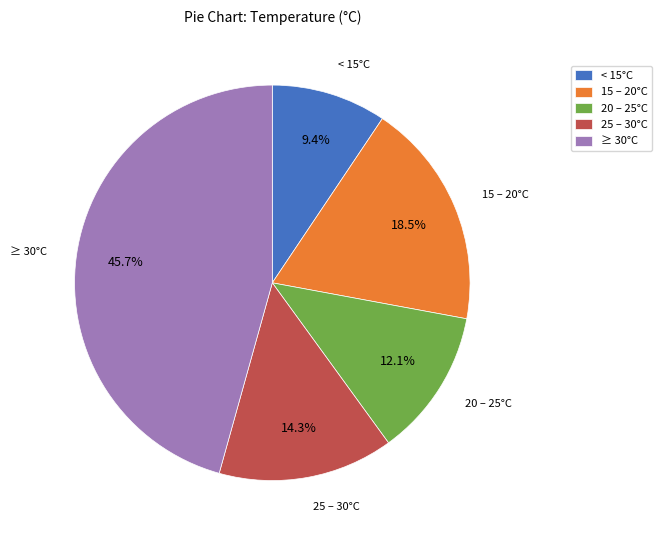

What is the ratio of the value at ≥ 30°C to the value at 20 – 25°C?

3.8